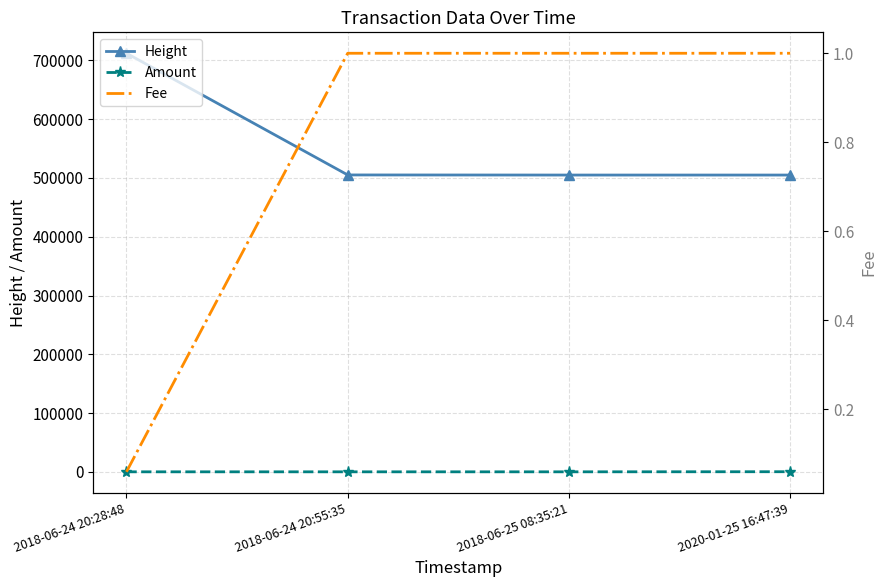

What is the difference between the maximum and minimum values in the Amount series?

175.8